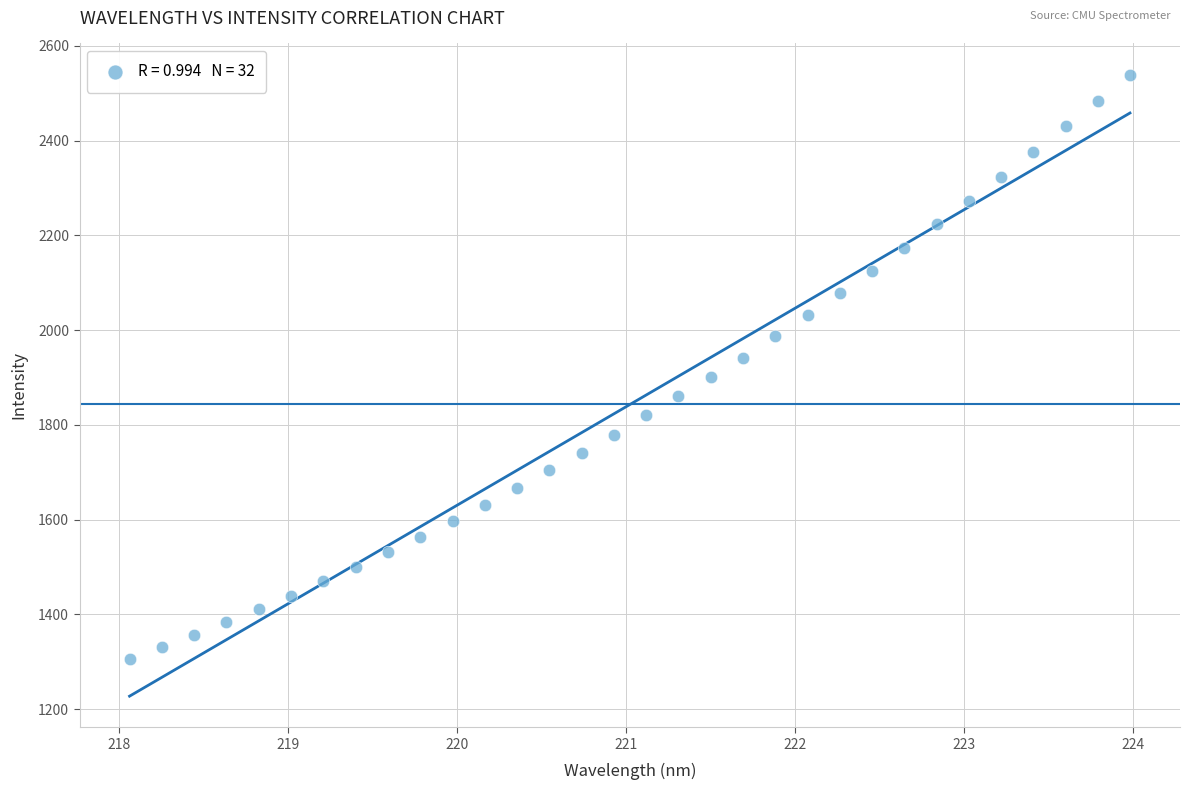

What is the range of Y values (max minus min)?

1233.3